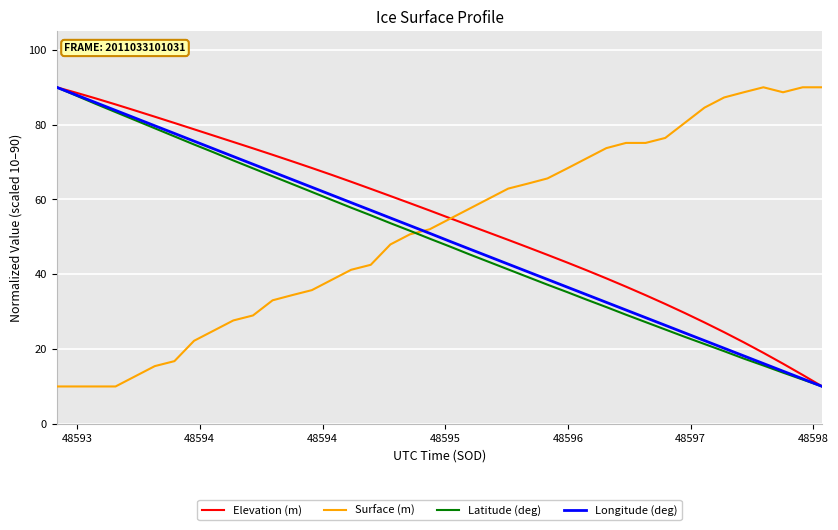

What is the average value of the Latitude (deg) series?

49.0